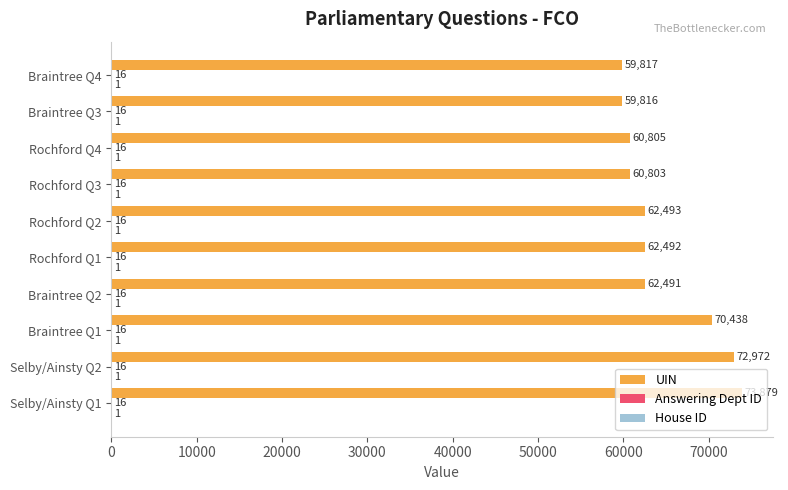

Which series changed the most between Selby/Ainsty Q2 and Rochford Q3?

UIN